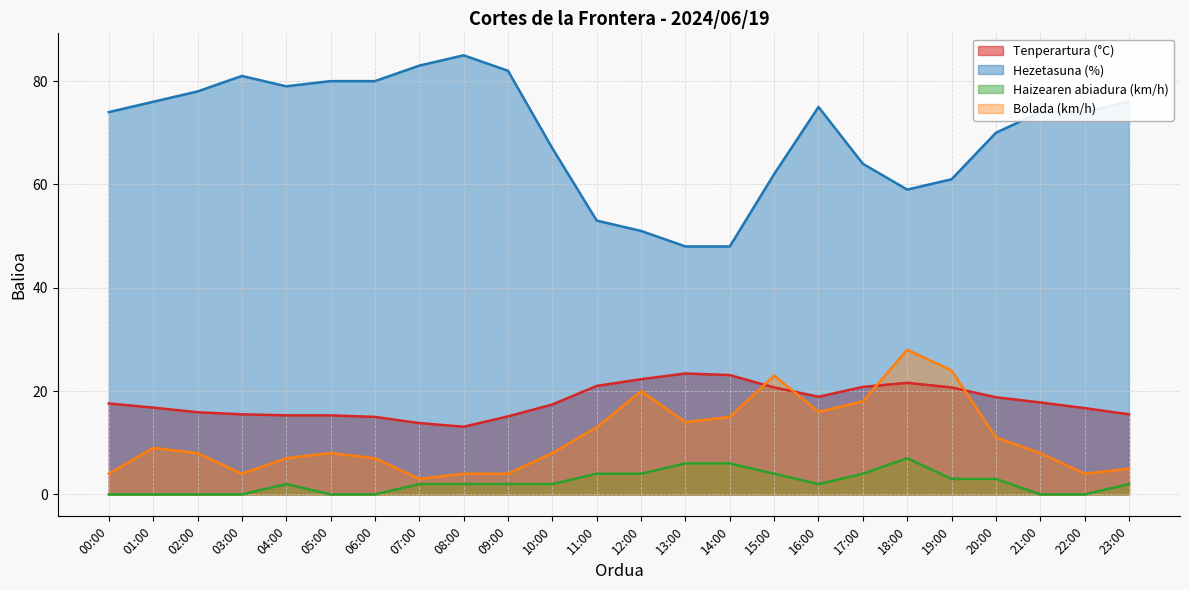

Where do Tenperartura (°C) and Bolada (km/h) first cross each other?

14:00 and 15:00